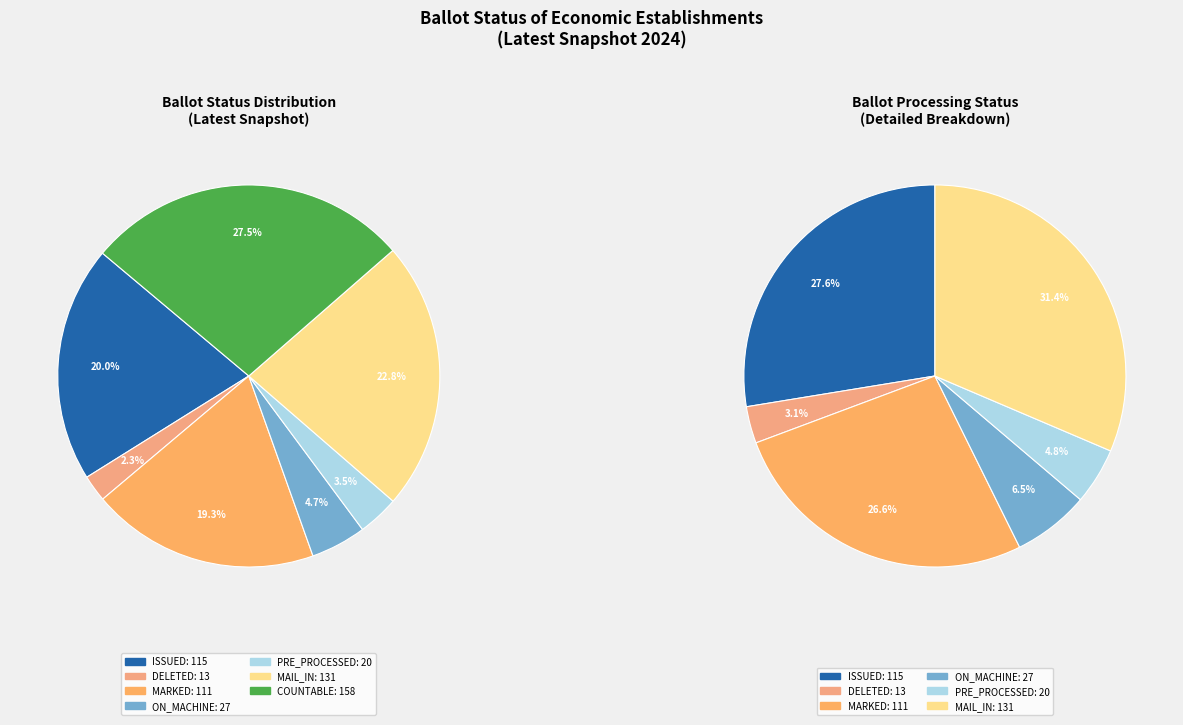

Is there any slice that represents more than half of the pie?

No